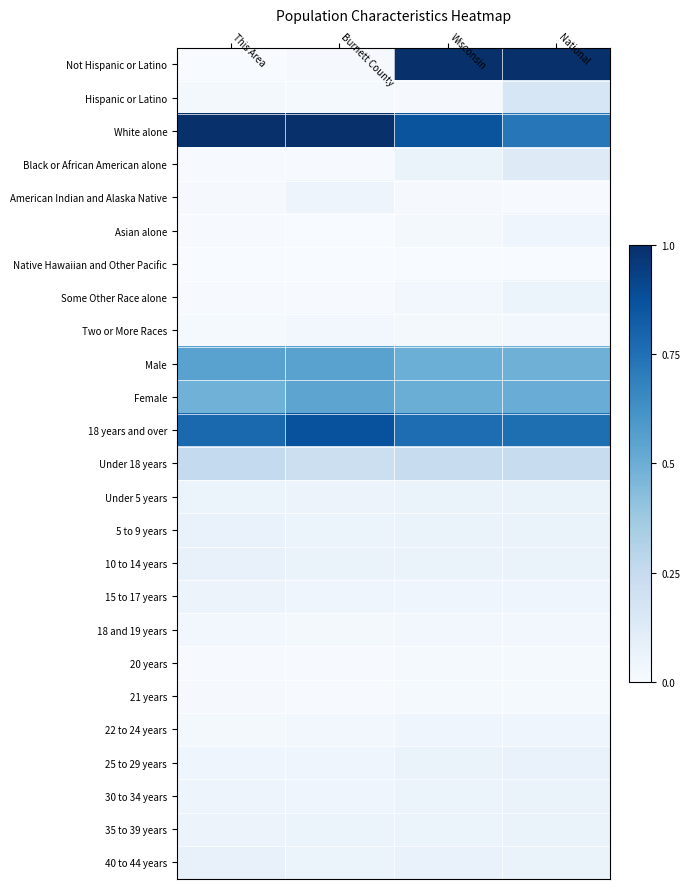

At National, list the series in order from largest to smallest.

Not Hispanic or Latino, 18 years and over, White alone, Female, Male, Under 18 years, Hispanic or Latino, Black or African American alone, 25 to 29 years, 40 to 44 years, 10 to 14 years, 5 to 9 years, Under 5 years, 35 to 39 years, 30 to 34 years, Some Other Race alone, Asian alone, 15 to 17 years, 22 to 24 years, 18 and 19 years, Two or More Races, 20 years, 21 years, American Indian and Alaska Native, Native Hawaiian and Other Pacific